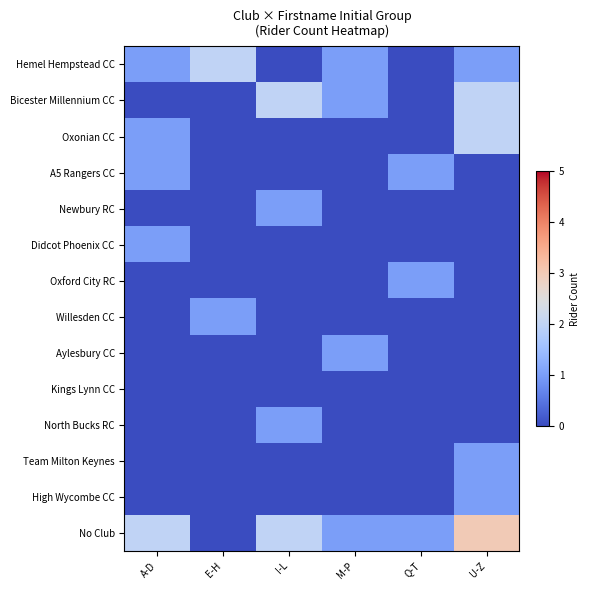

Which series has the largest total across all categories?

No Club